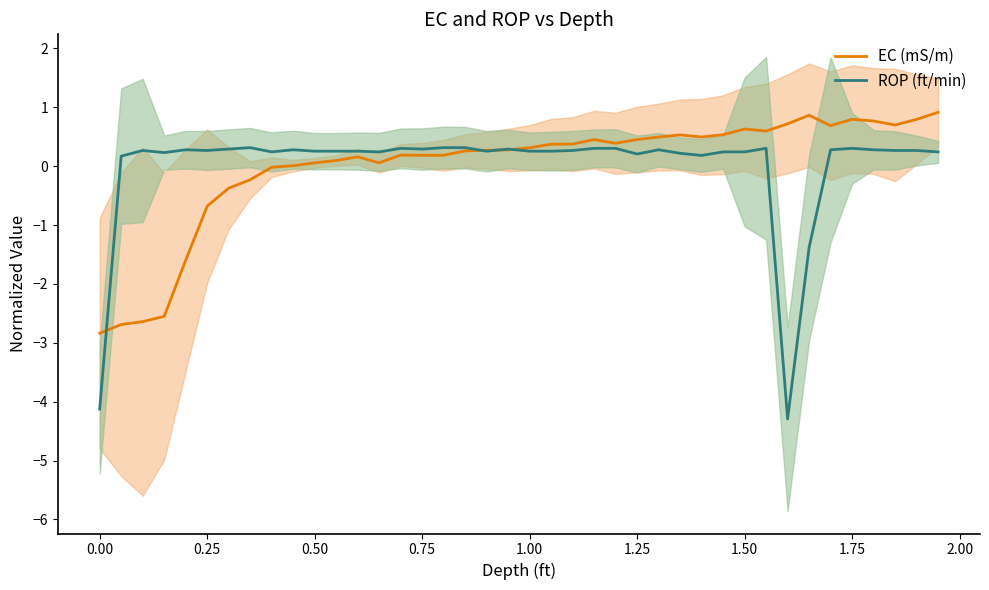

After their last crossing, which series has the higher values: EC (mS/m) or ROP (ft/min)?

EC (mS/m)